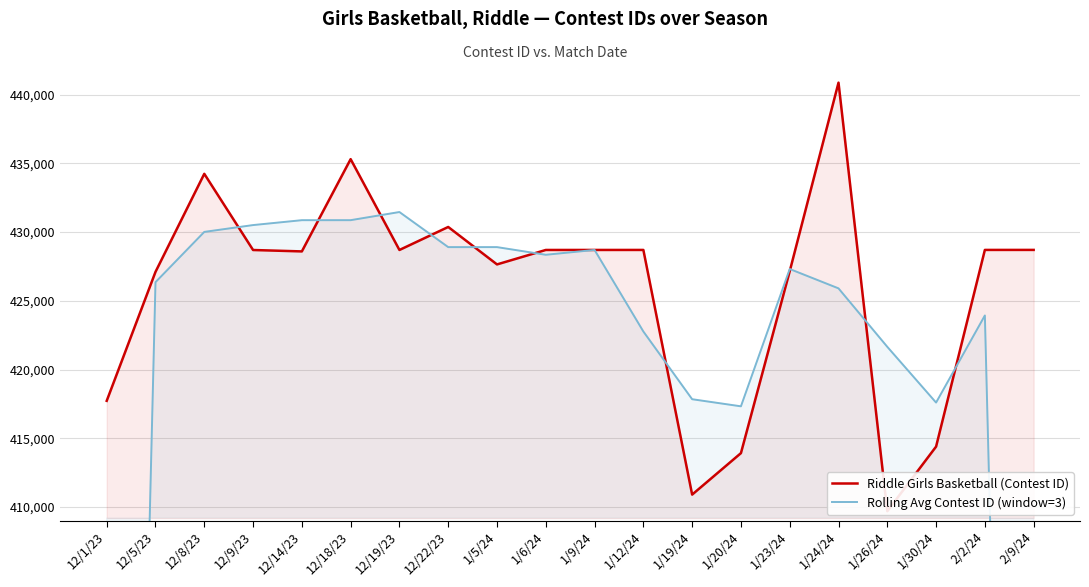

At how many categories does at least one series exceed 318895?

20